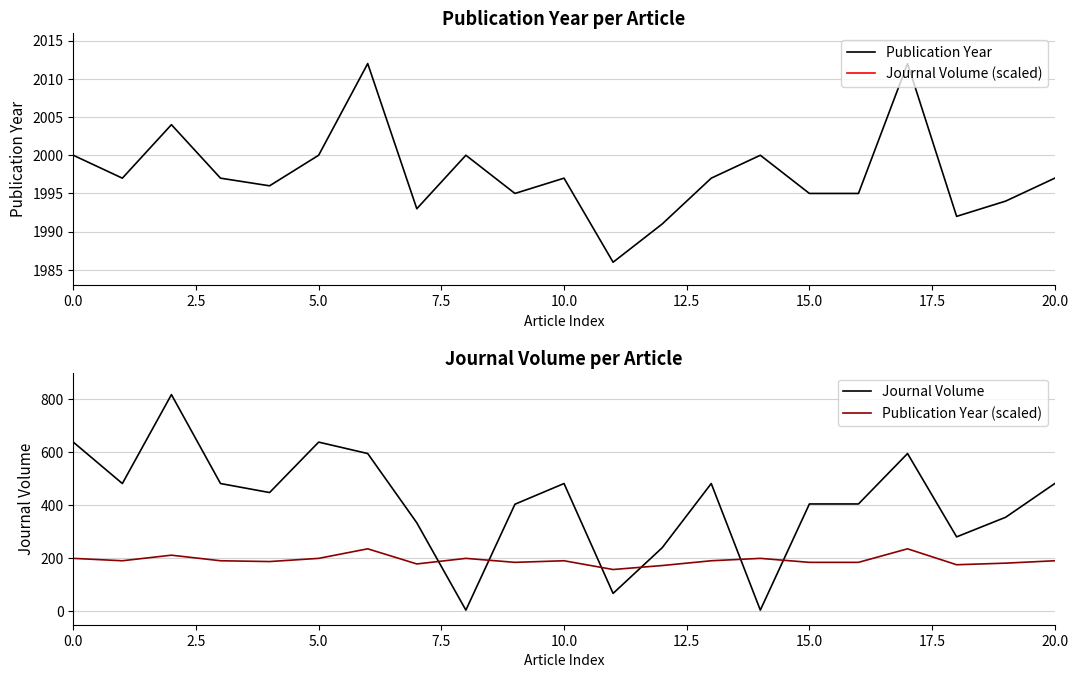

The value of Publication Year at 0.0 is 1354. True or false?

False